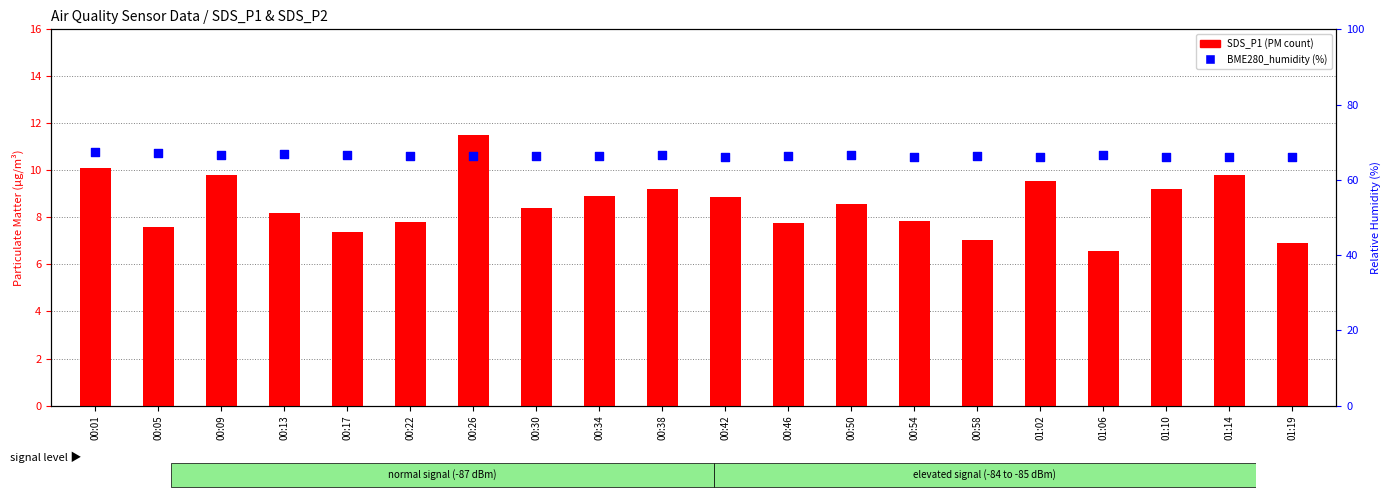

What is the total value across all series at 00:05?

74.8